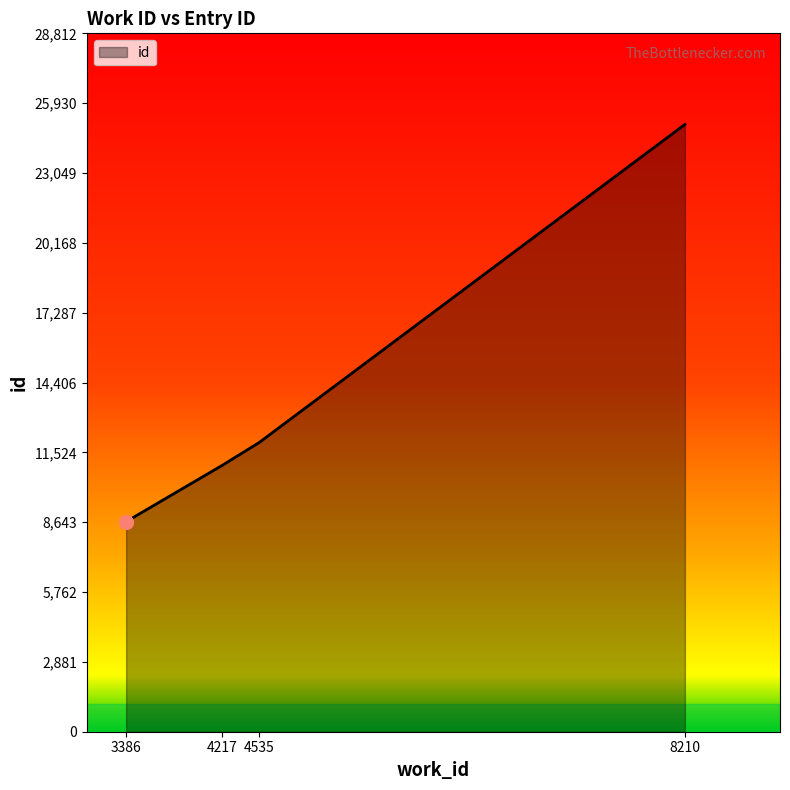

What is the difference between the maximum and minimum values?

16387